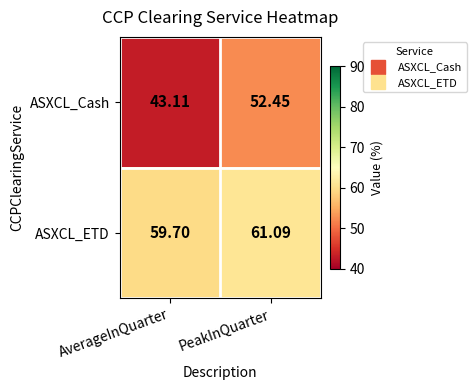

Which label corresponds to the smallest value in the chart?

AverageInQuarter